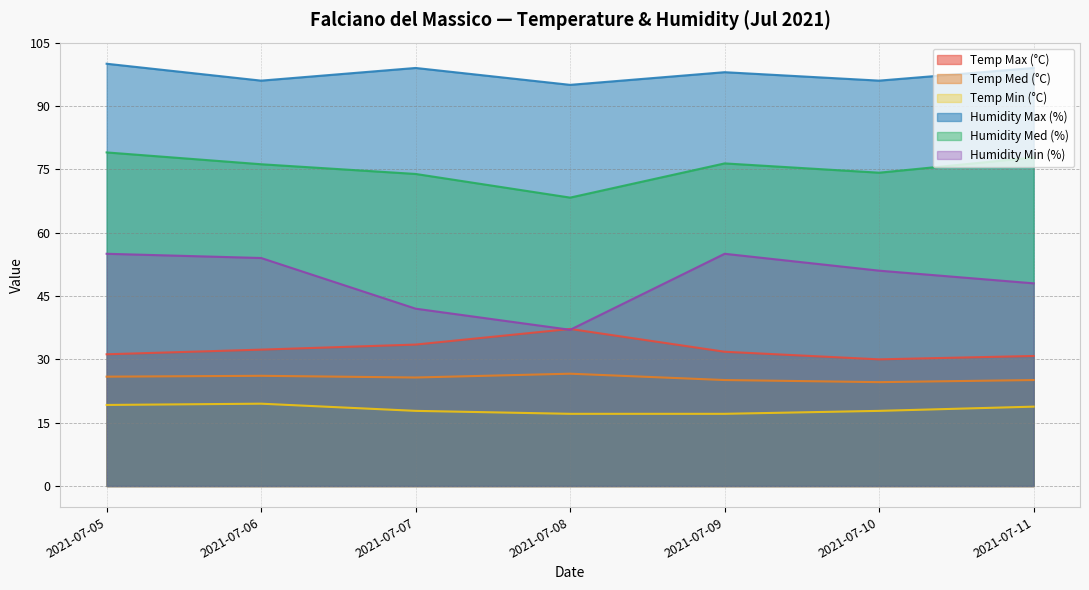

At which category does the chart reach its minimum across all series?

2021-07-08